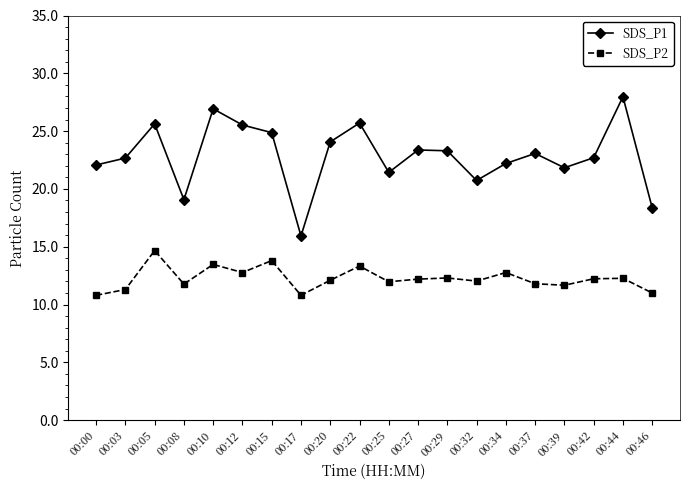

Is it true that SDS_P1 equals 14.6 at 00:00?

False